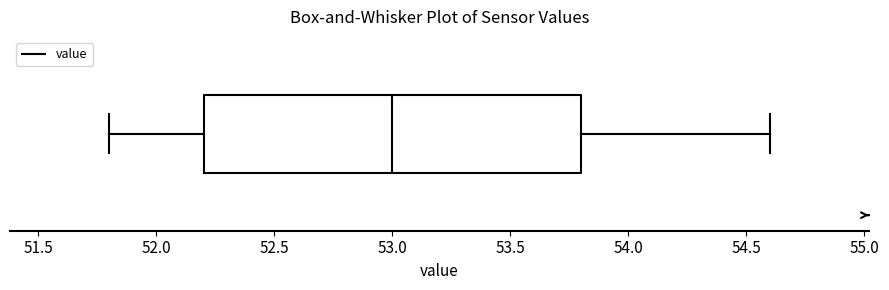

Transcribe this box plot: give where the median line is, the range the box spans, and where the two whiskers end, as read against the x-axis. The values are not printed on the chart, so give them approximately, as read against the axis.

median 53.0, box 52.2 to 53.8, whiskers 51.8 to 54.6